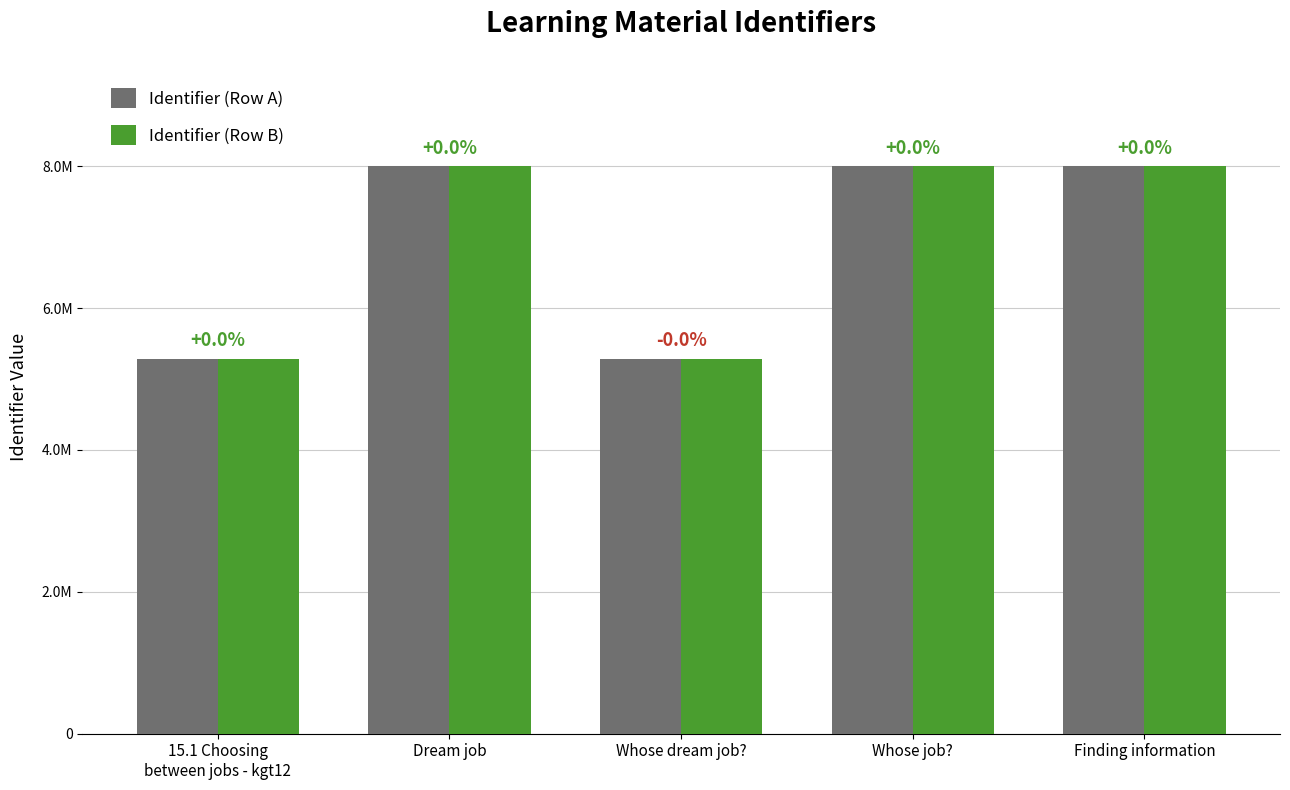

Which series has the largest total across all categories?

Identifier (Row A)